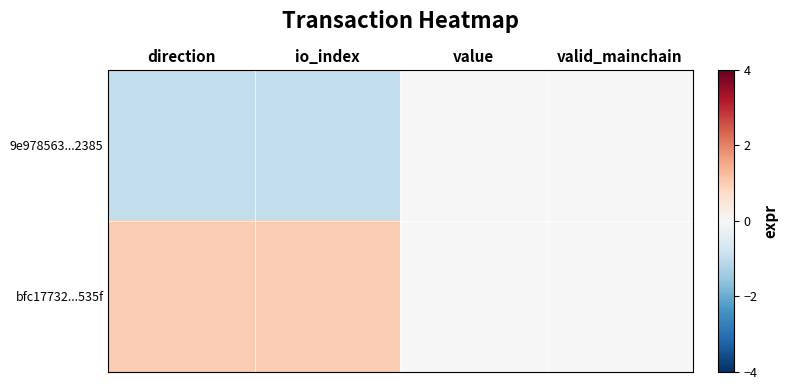

At which category does the chart reach its peak across all series?

direction